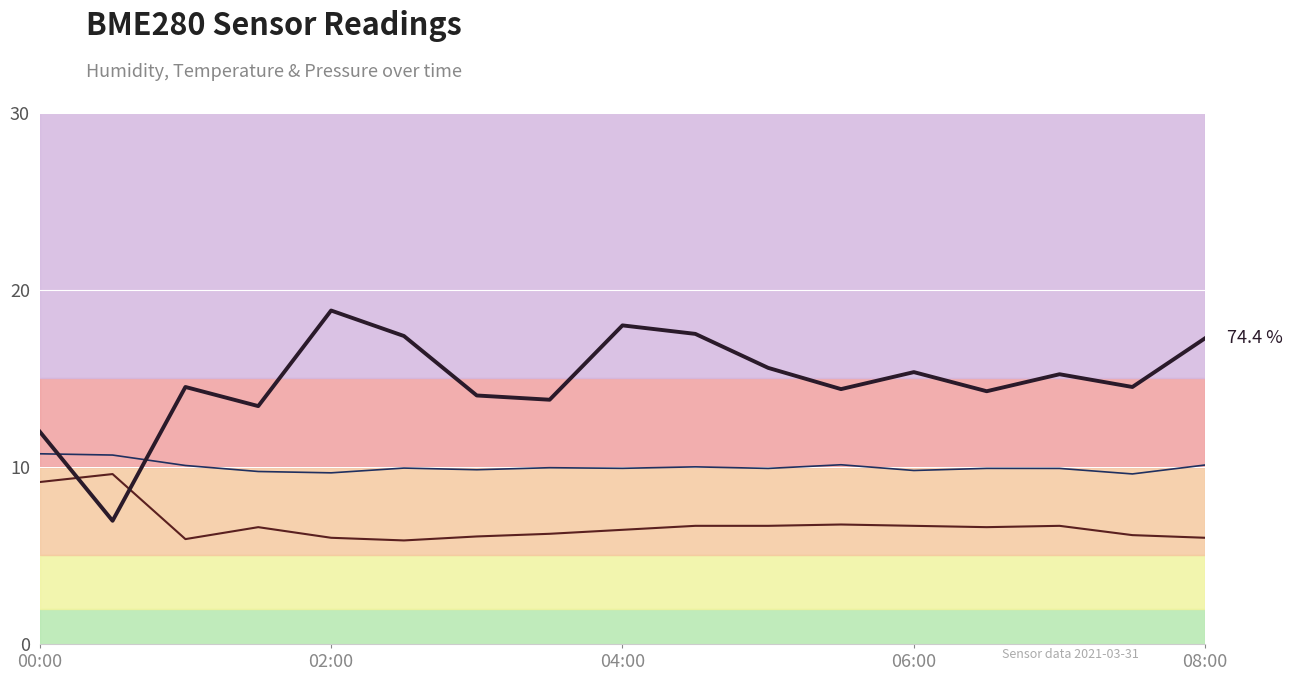

What is the label of the 7th point from the left?

6